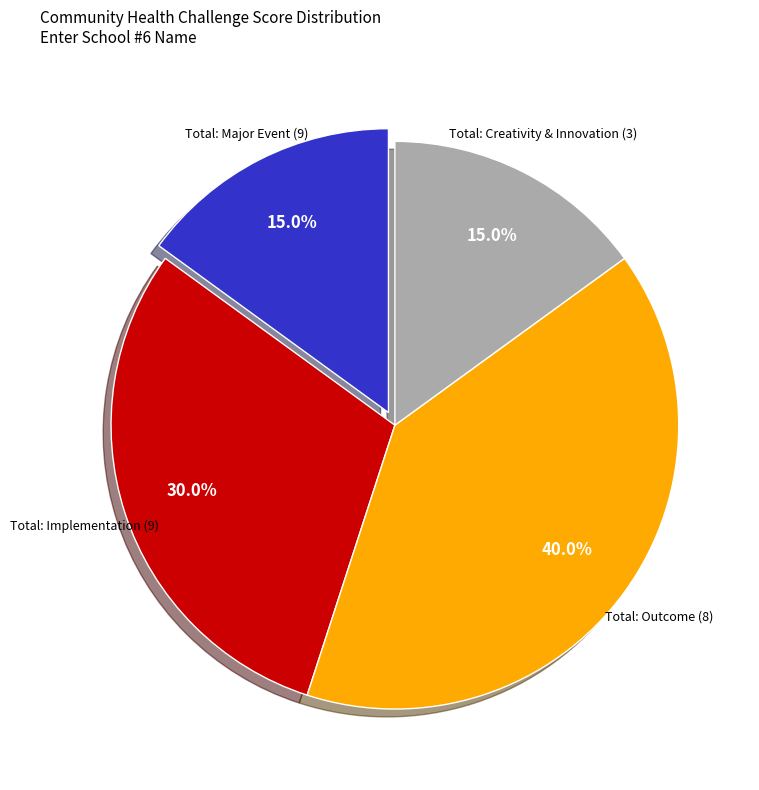

Does any single category account for the majority?

No